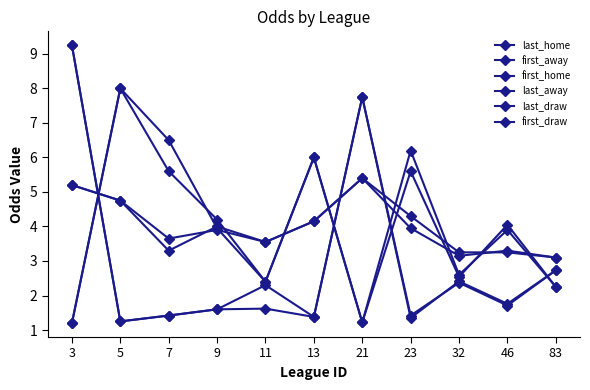

Where is the first local maximum for last_draw?

9